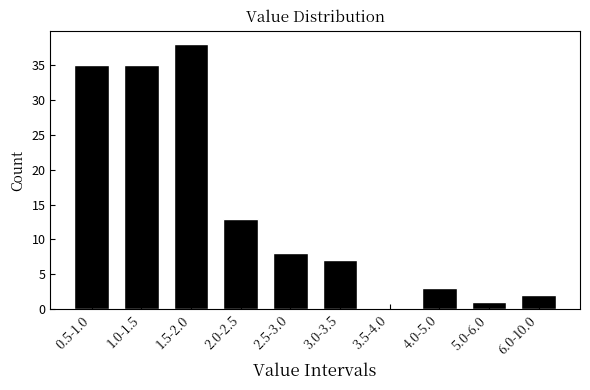

Reading left to right, what are all the values shown in this chart?

0.5-1.0=35	1.0-1.5=35	1.5-2.0=38	2.0-2.5=13	2.5-3.0=8	3.0-3.5=7	3.5-4.0=0	4.0-5.0=3	5.0-6.0=1	6.0-10.0=2